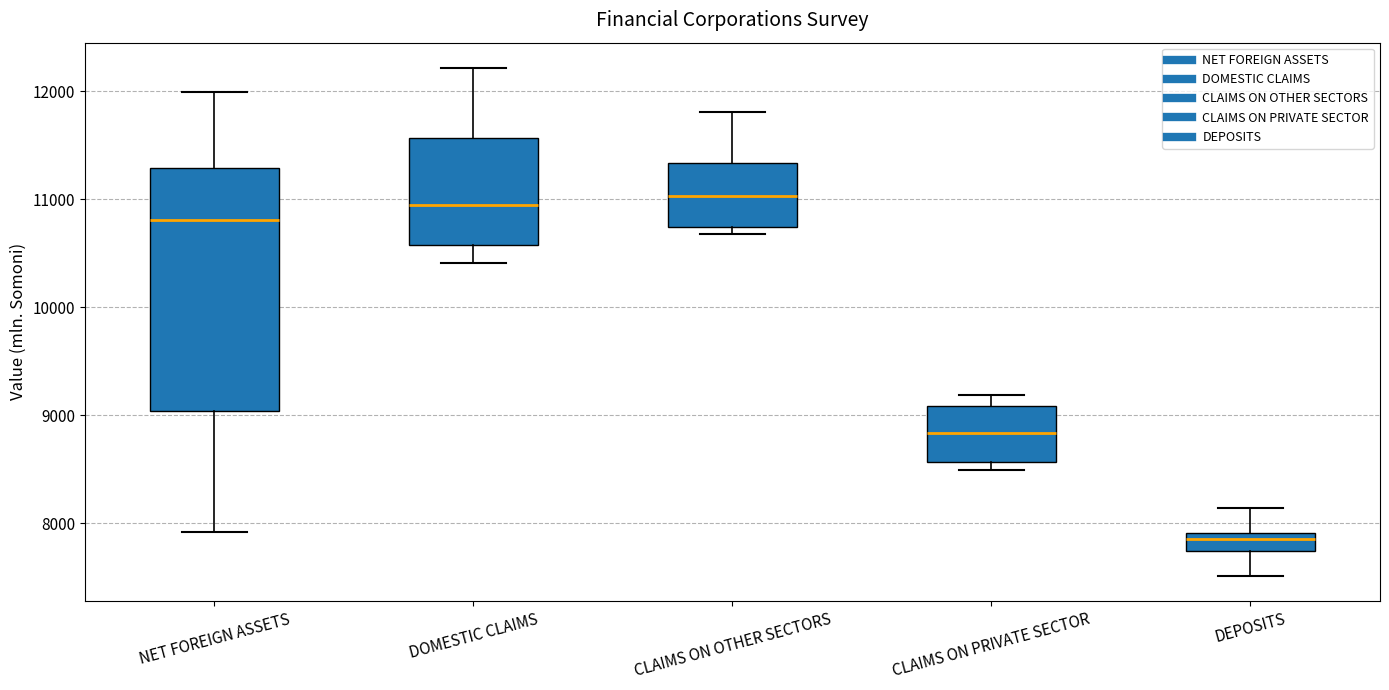

Reading left to right, transcribe this box plot: for each box, give where its median line is, the range the box spans, and where its two whiskers end, as read against the y-axis. The values are not printed on the chart, so give them approximately, as read against the axis.

NET FOREIGN ASSETS: median 10800, box 9000 to 11300, whiskers 7900 to 12000
DOMESTIC CLAIMS: median 10900, box 10600 to 11600, whiskers 10400 to 12200
CLAIMS ON OTHER SECTORS: median 11000, box 10700 to 11300, whiskers 10700 (just below the box's lower edge) to 11800
CLAIMS ON PRIVATE SECTOR: median 8800, box 8600 to 9100, whiskers 8500 to 9200
DEPOSITS: median 7900 (just below the box's upper edge), box 7700 to 7900, whiskers 7500 to 8100